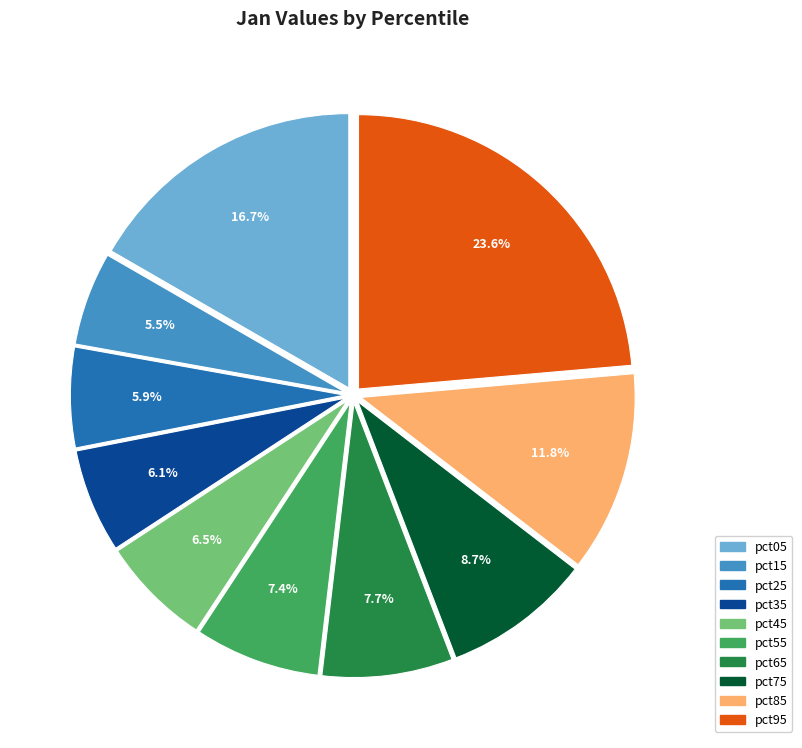

What percentage is the pct05 slice, to the nearest percent?

17%